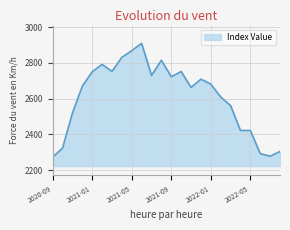

Does the chart display data point markers on the line(s)?

No